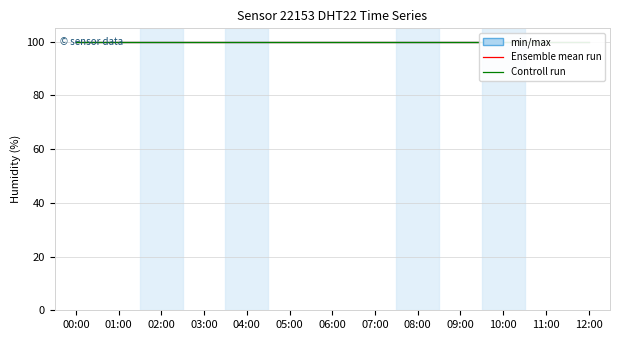

The Ensemble mean run series shows 99.9 at 10:00. True or false?

True